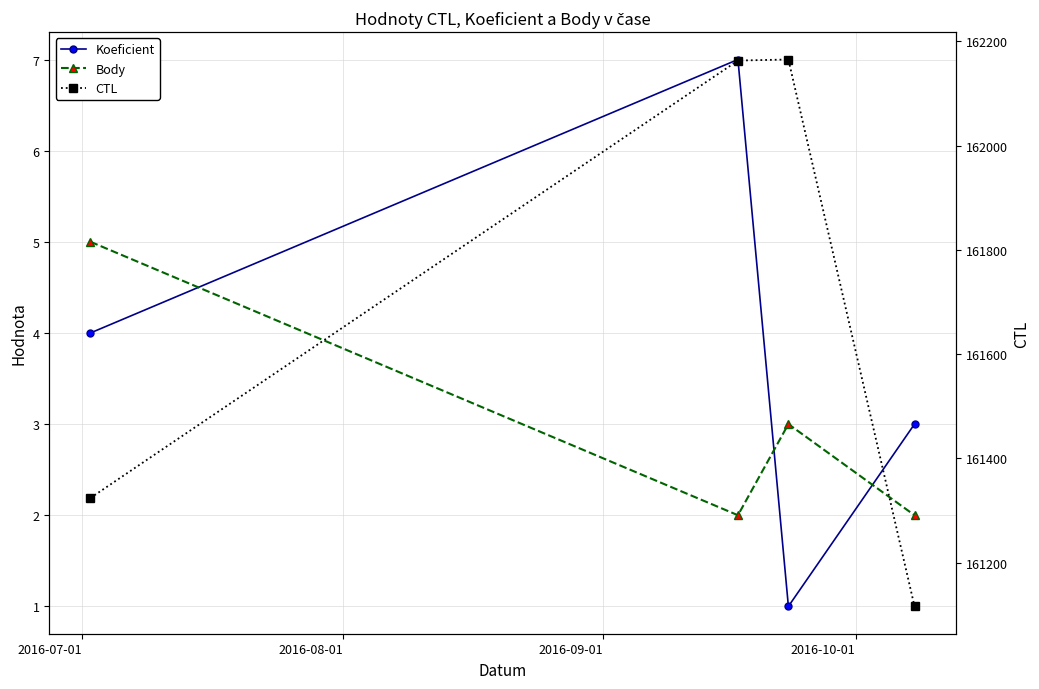

Which category has the highest value in the Body series?

2016-07-01